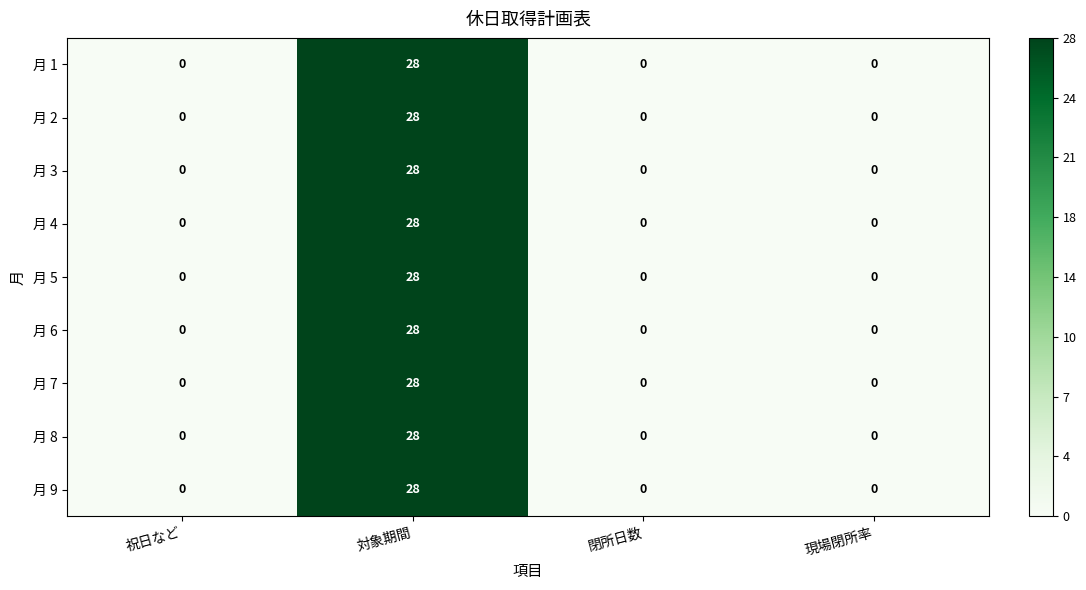

At which category is the sum across all series the highest?

対象期間